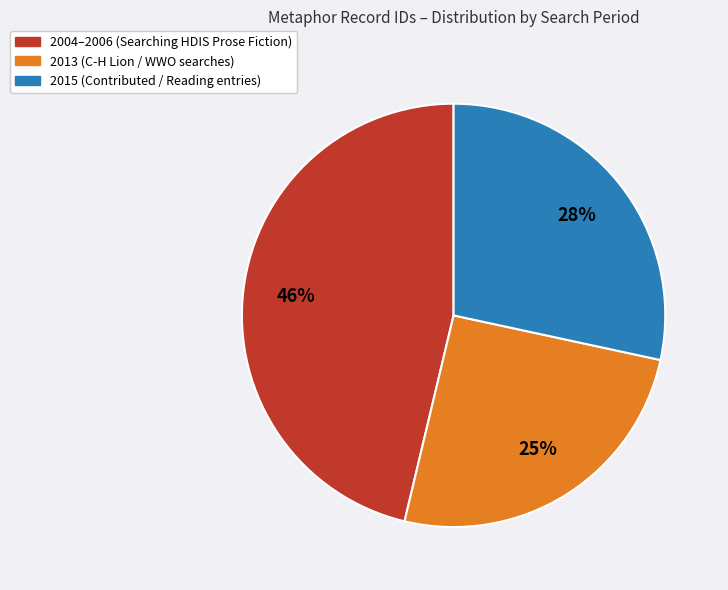

To the nearest percent, what is the average slice percentage?

33%